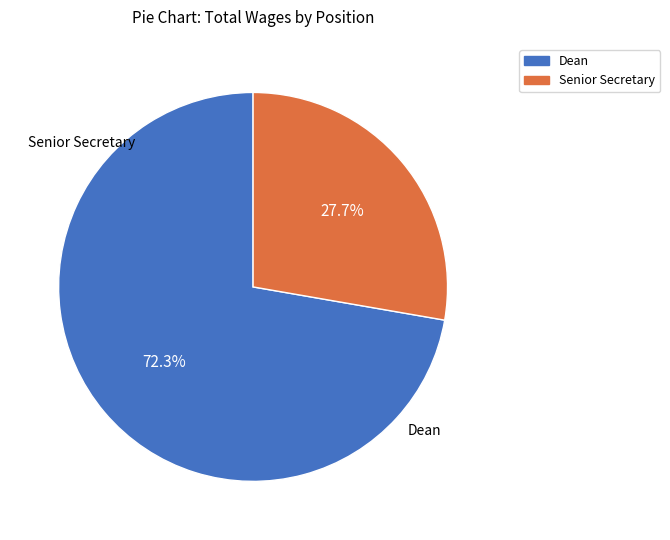

Combined, do Senior Secretary and Dean account for over 50%?

Yes